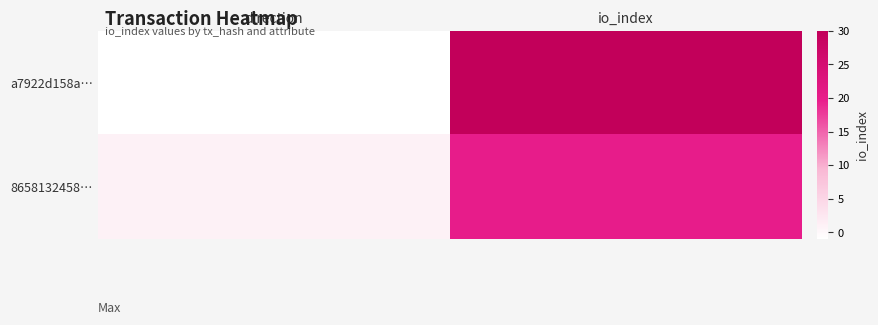

Reading left to right, list all the values displayed in this chart.

a7922d158a…: direction=-1	io_index=30
8658132458…: direction=1	io_index=20